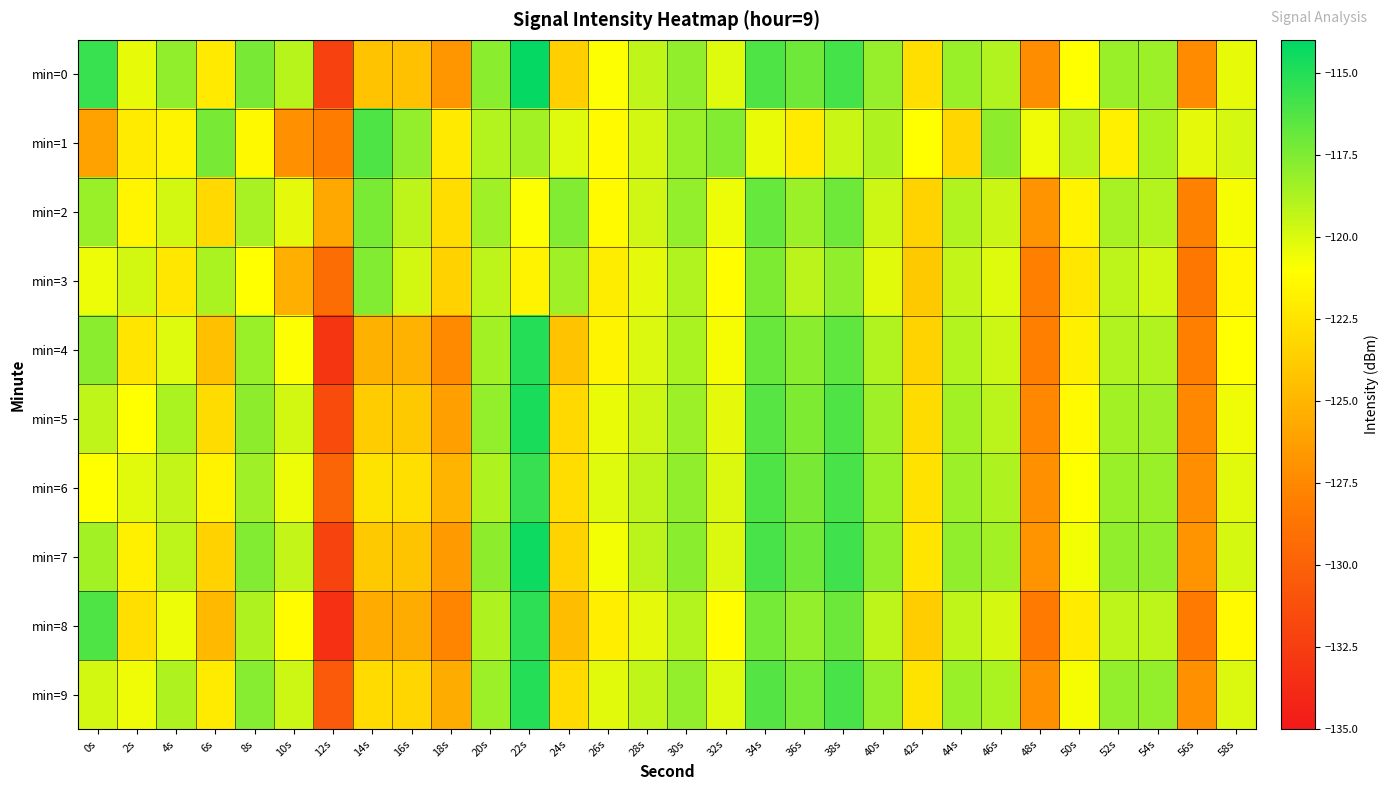

Which has a higher value, 48s or 36s?

36s